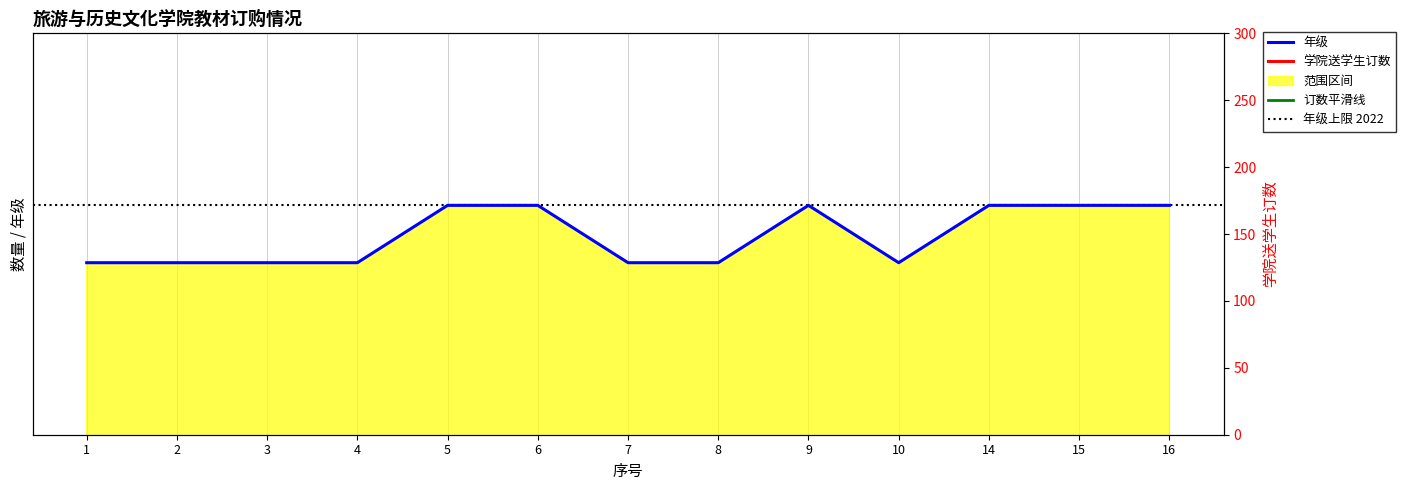

Which series changed the most between 14 and 15?

学院送学生订数(仅作参考）